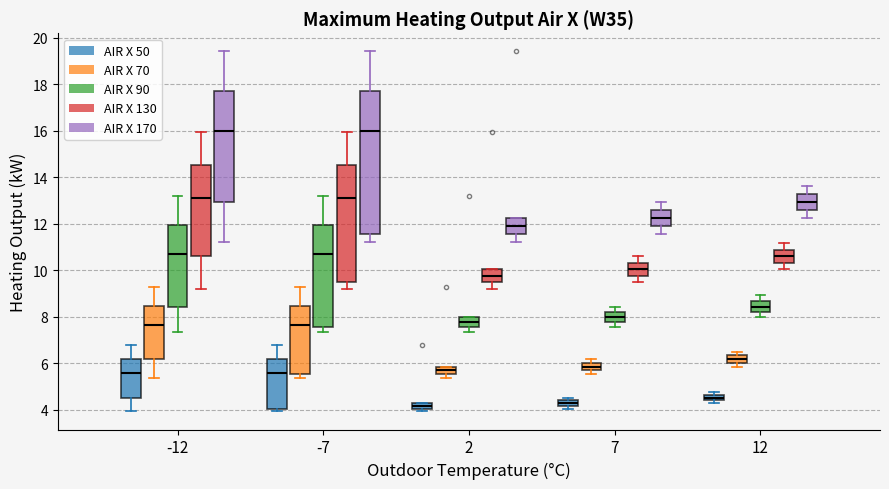

Where does the median line of the box for 12 (AIR X 90) sit on the y-axis? The values are not printed on the chart, so give them approximately, as read against the axis.

8.4